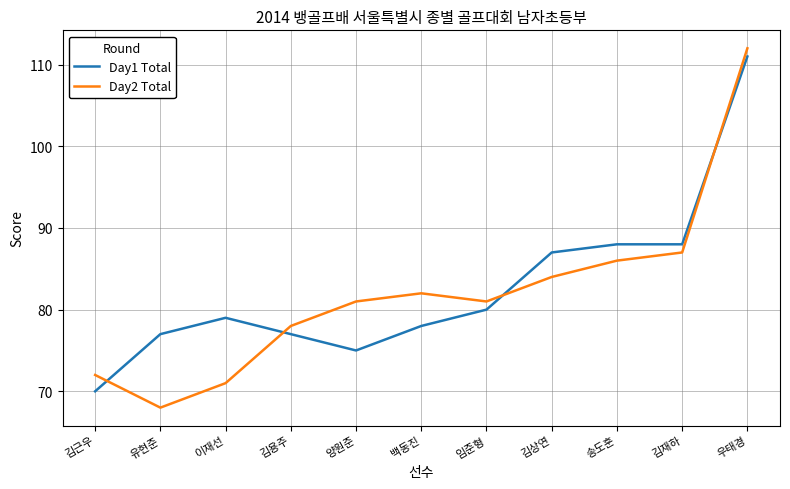

Between which two adjacent categories do Day2 Total and Day1 Total first intersect?

김근우 and 유현준